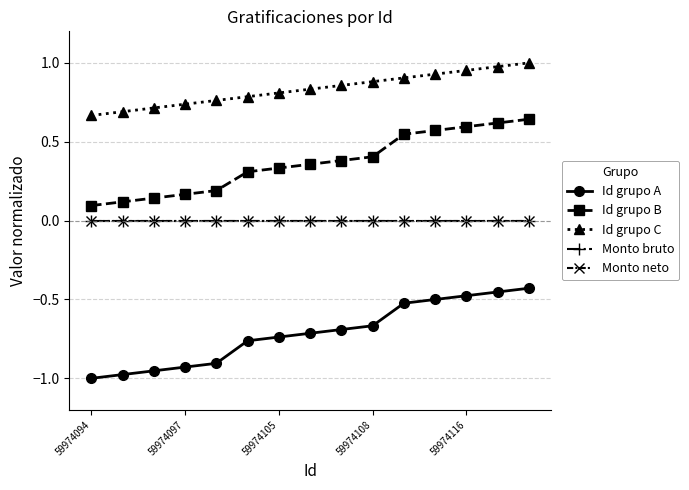

Which series has the largest range (max minus min)?

Id grupo A